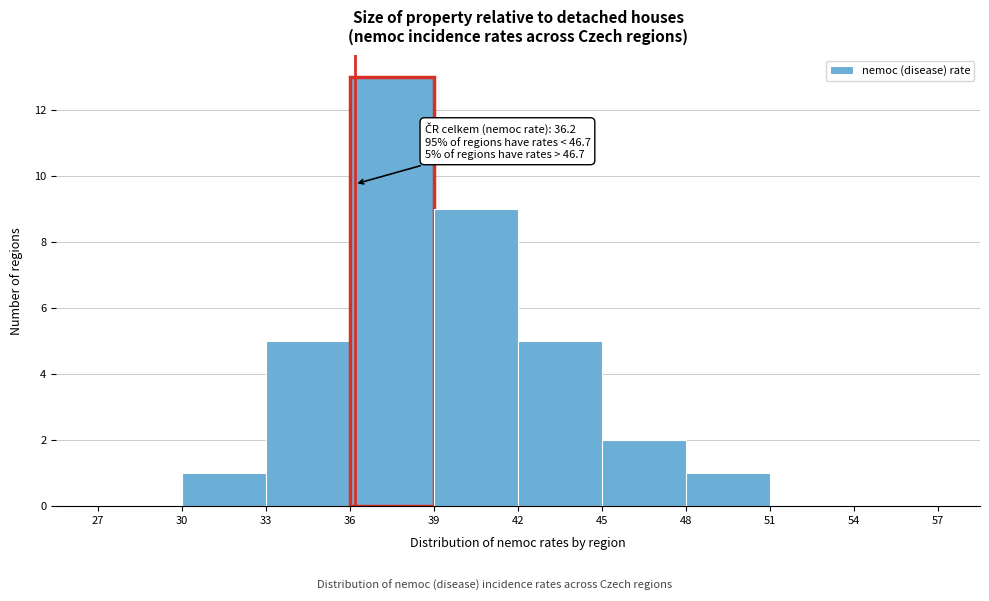

Over which range of the x-axis is the bar tallest?

36 to 39